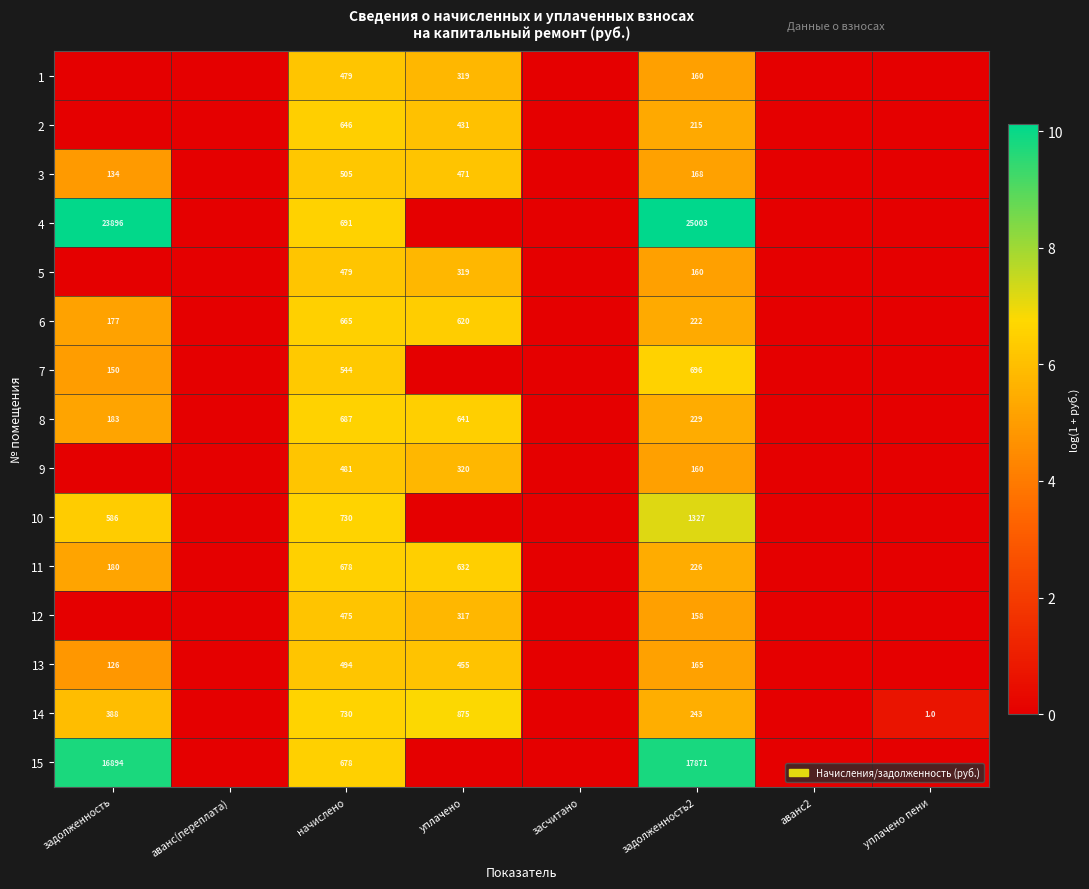

The value of 4 at начислено is 11.3. True or false?

False